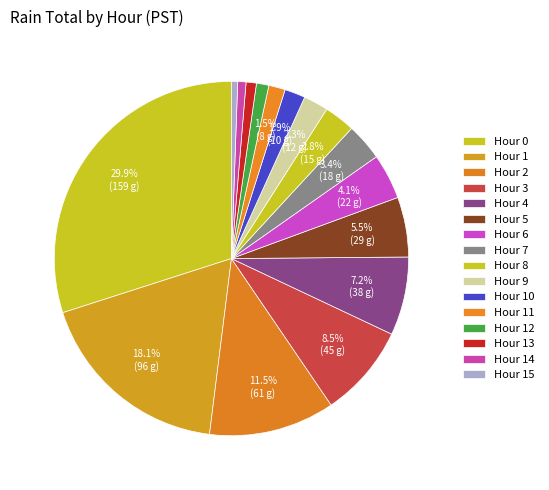

Is Hour 2 the majority of the pie?

No